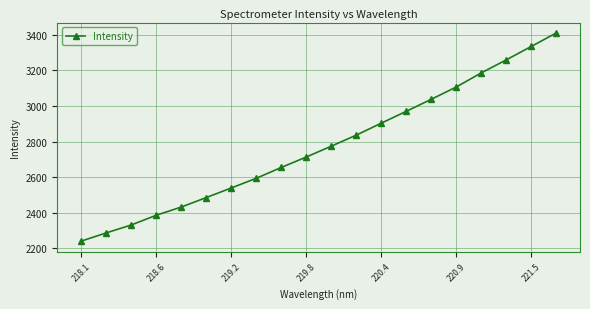

True or false: the data has more than 1 interior local peaks.

False